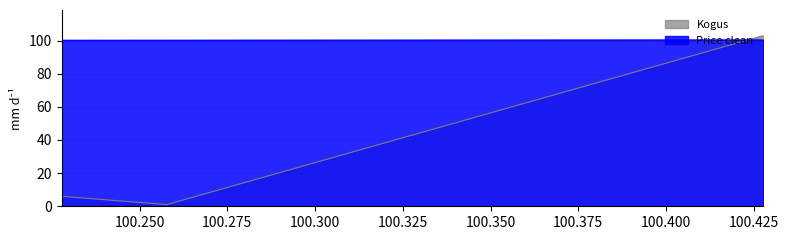

Rank the series by their maximum value, from highest to lowest.

Kogus, Price clean